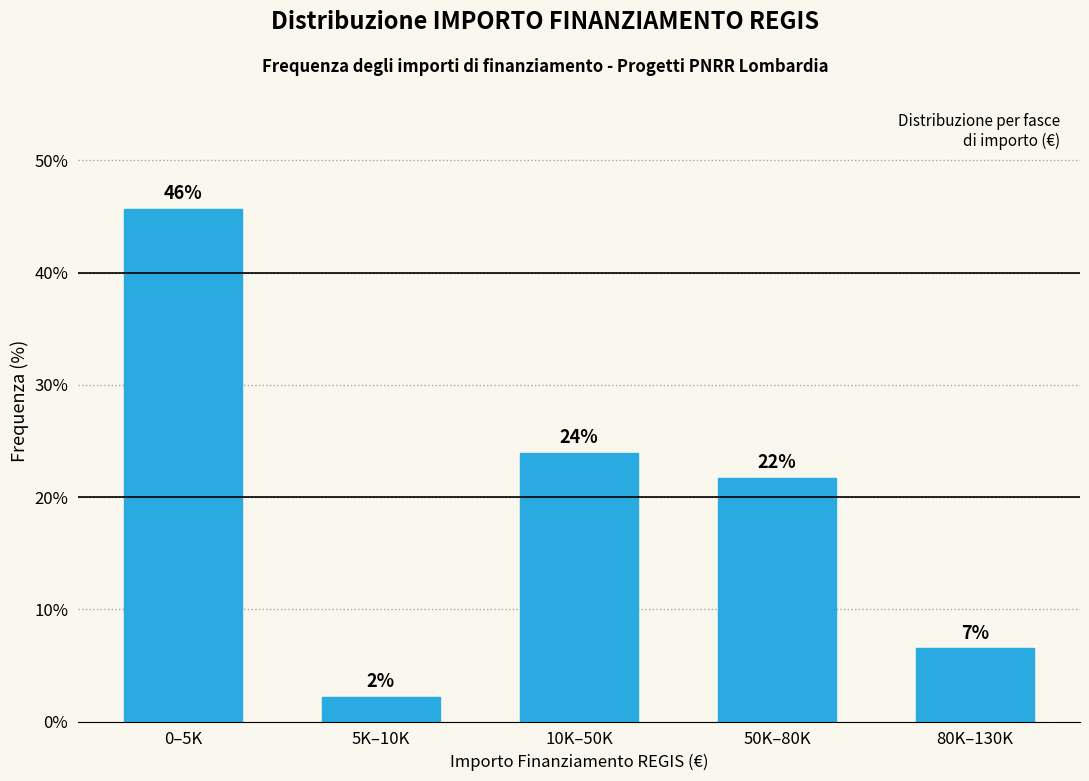

How many bars are there in total?

5